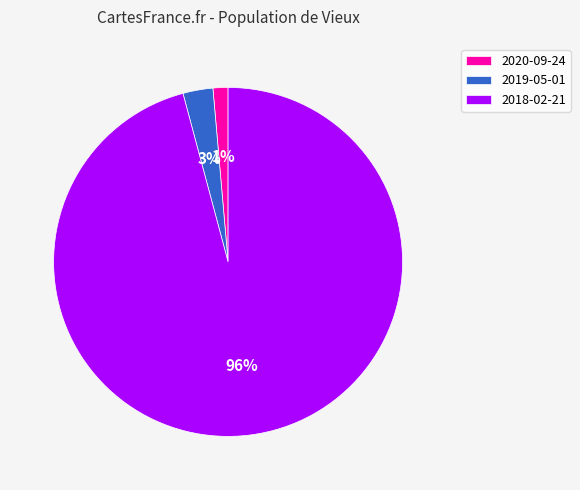

Rank the categories by value from lowest to highest.

2020-09-24, 2019-05-01, 2018-02-21